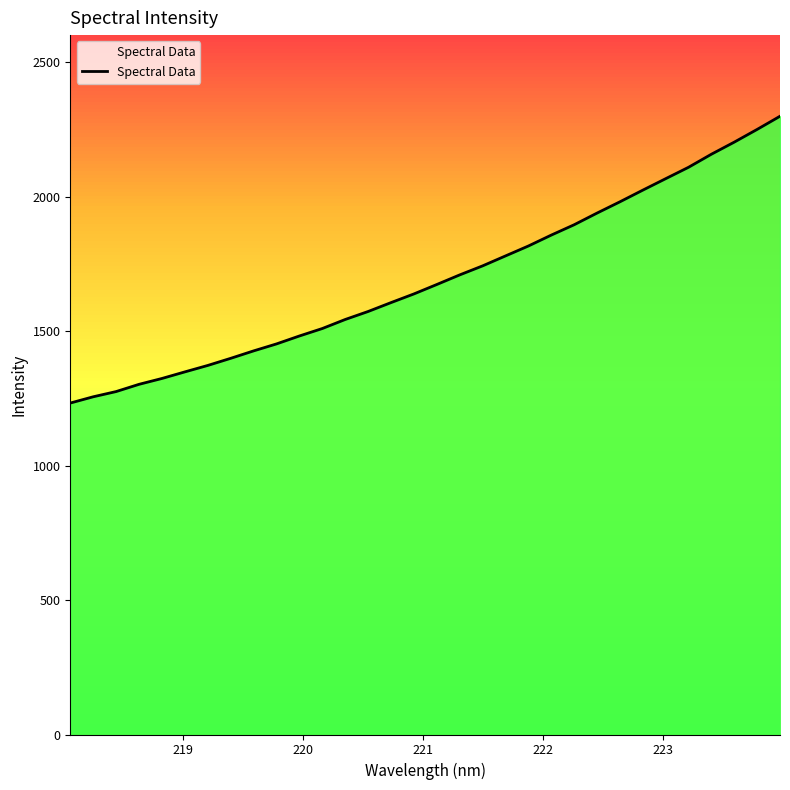

What is the maximum value shown in the chart?

2298.3